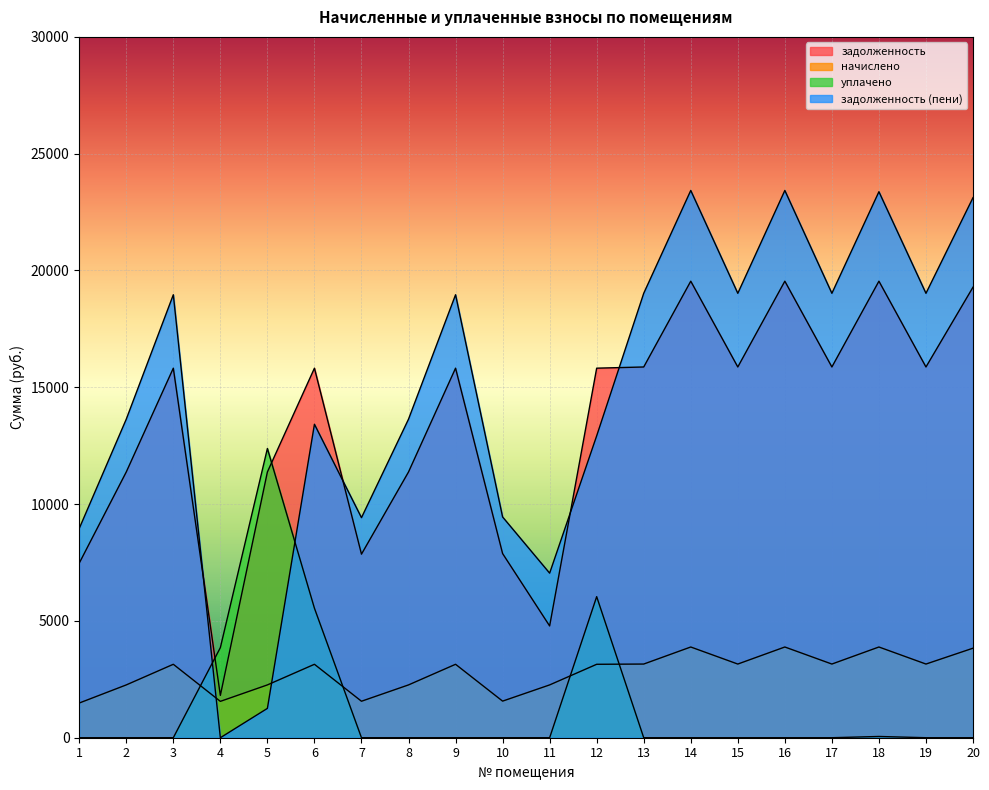

Which series ends up on top after the final intersection of задолженность and задолженность (пени)?

задолженность (пени)